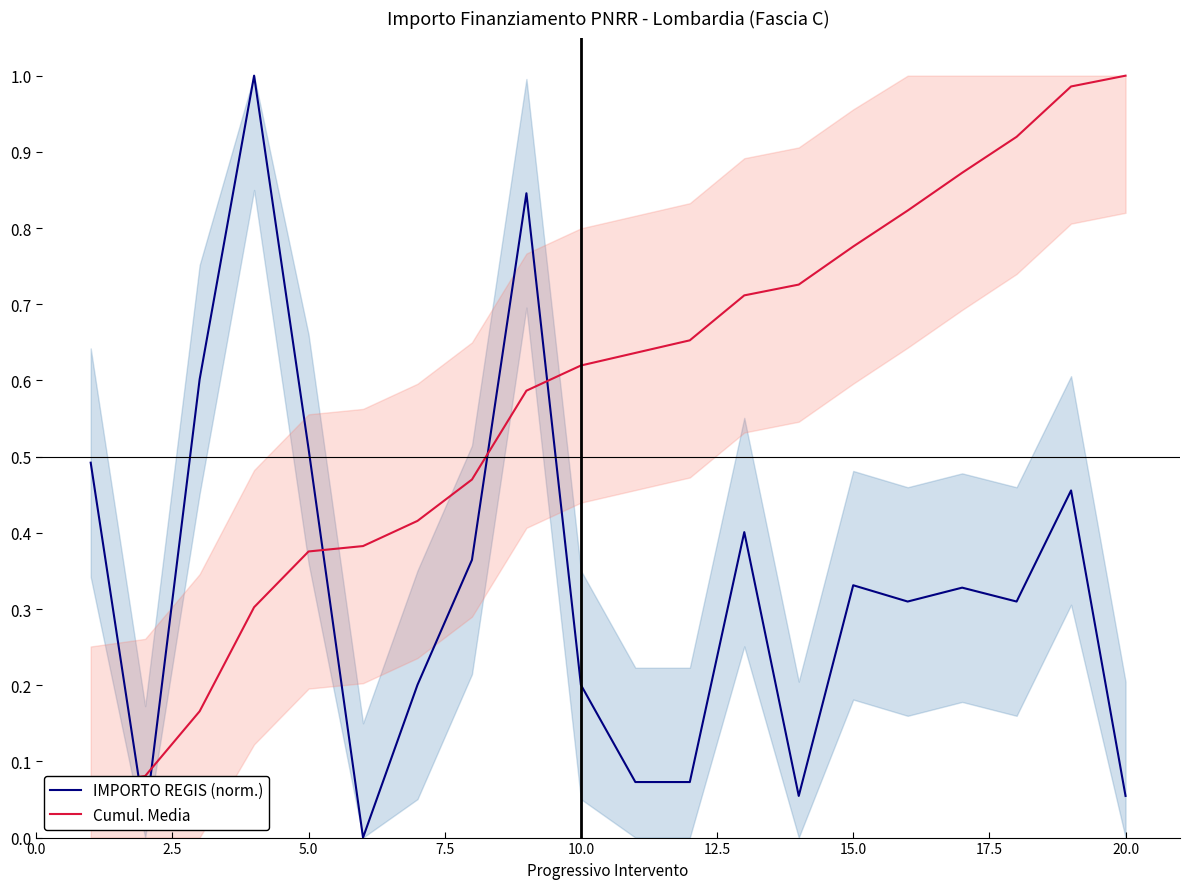

The IMPORTO REGIS (norm.) series shows 0.5 at 5.0. True or false?

True